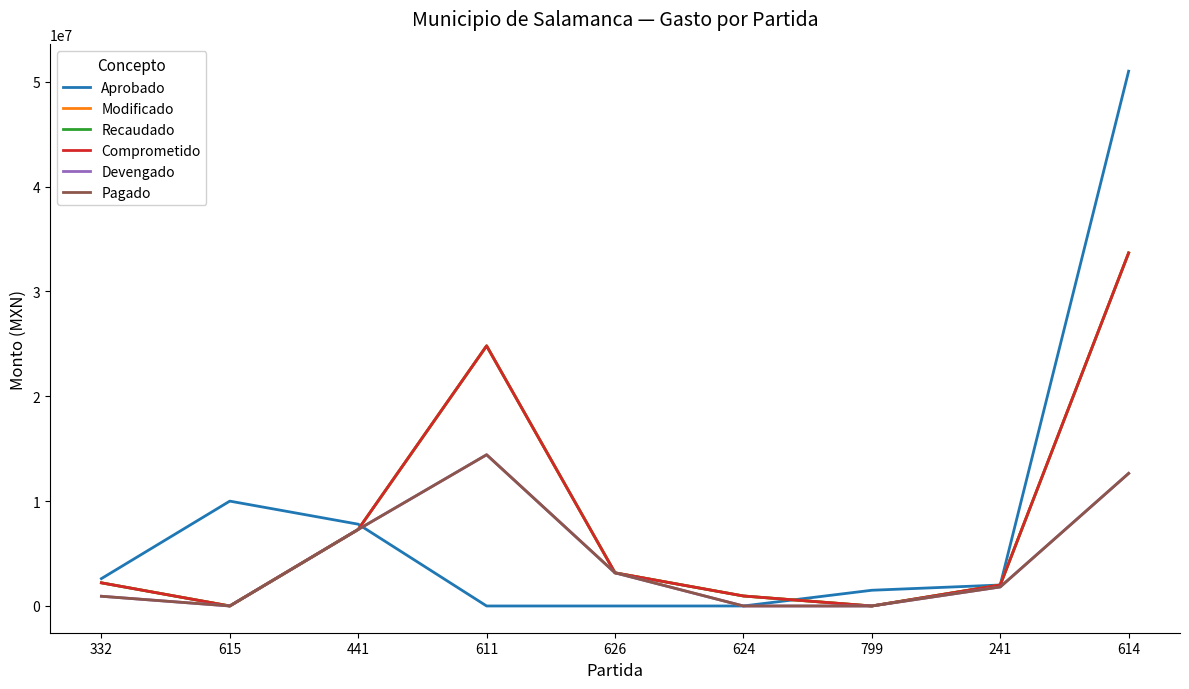

At which label is Recaudado closest to 16833128?

611